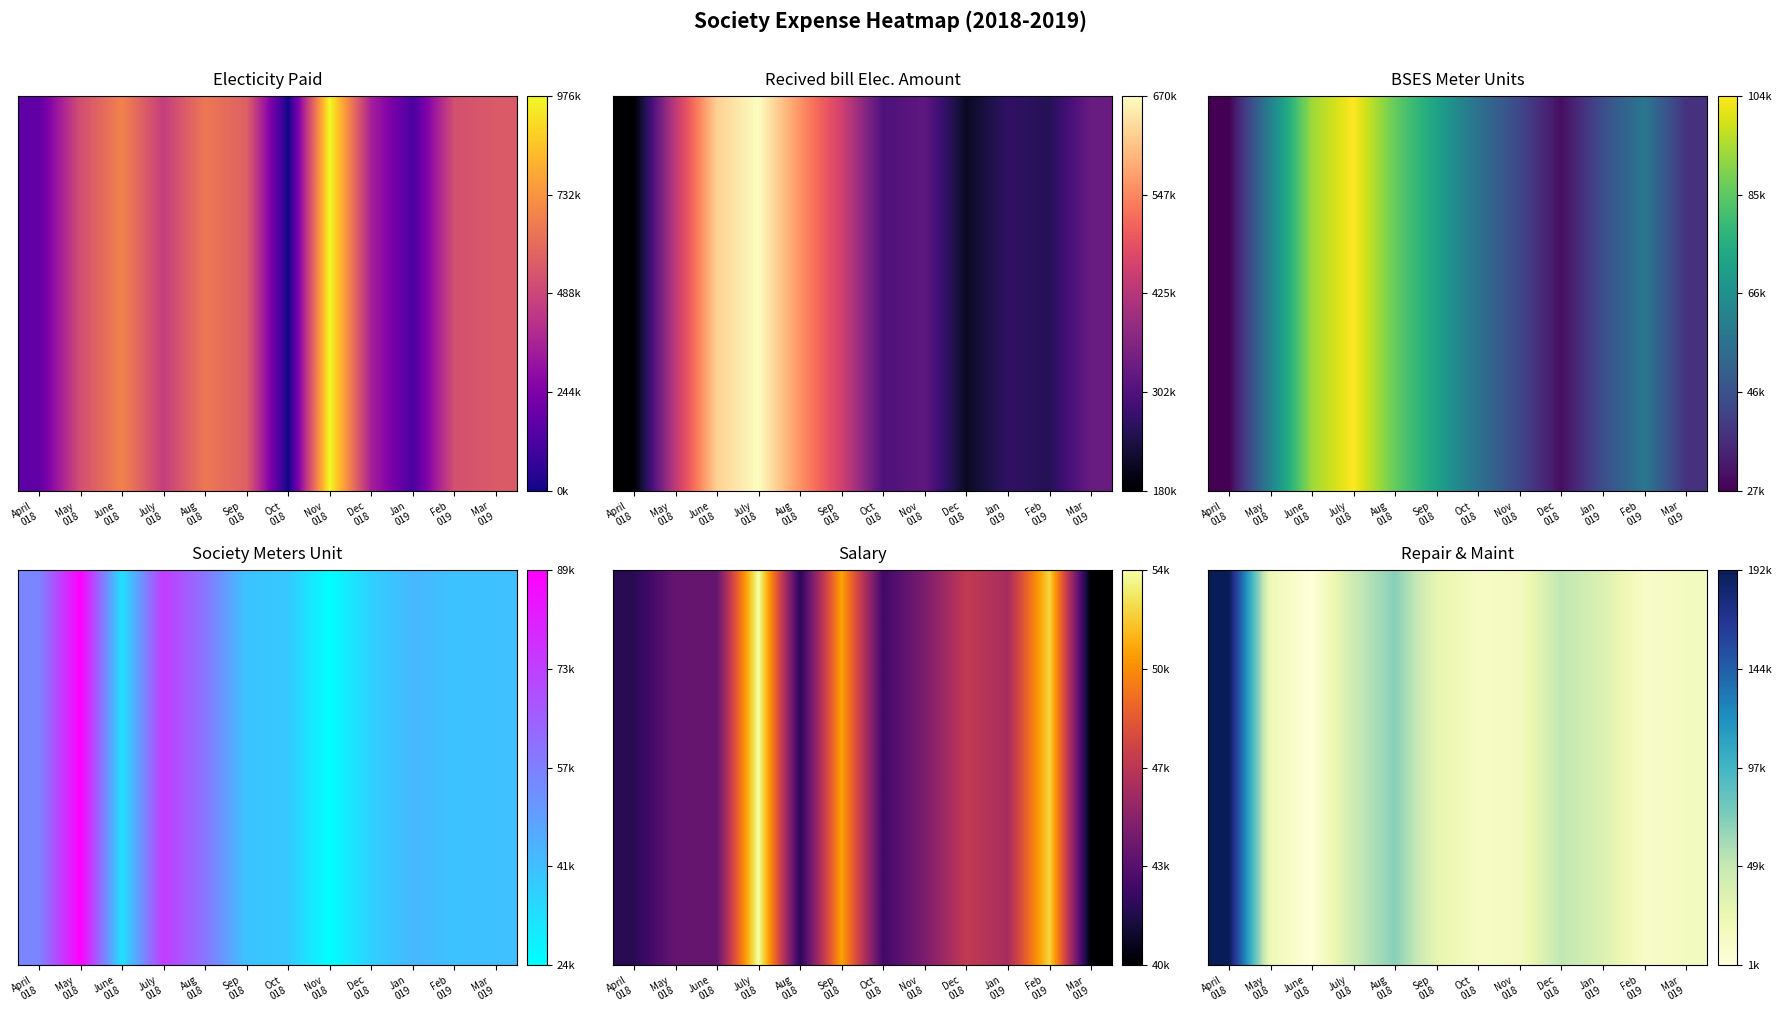

Is it true that the value at Oct
018 is 3174?

False